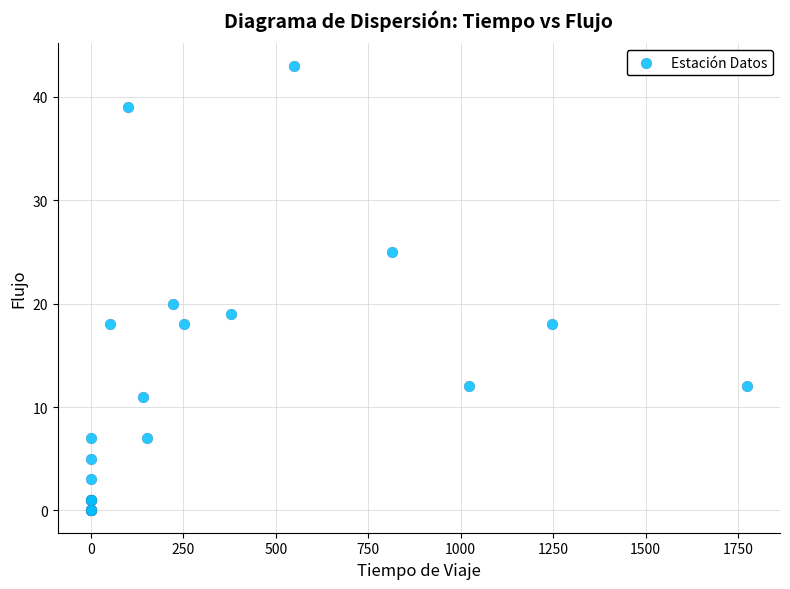

What Y value in the scatter plot is closest to 21?

20